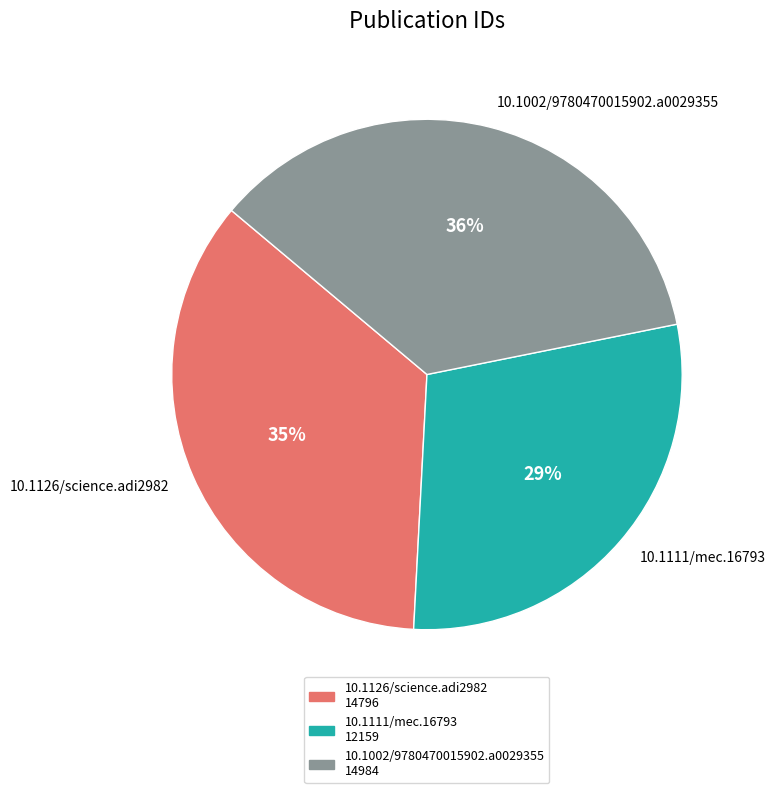

How many slices are in this pie chart?

3